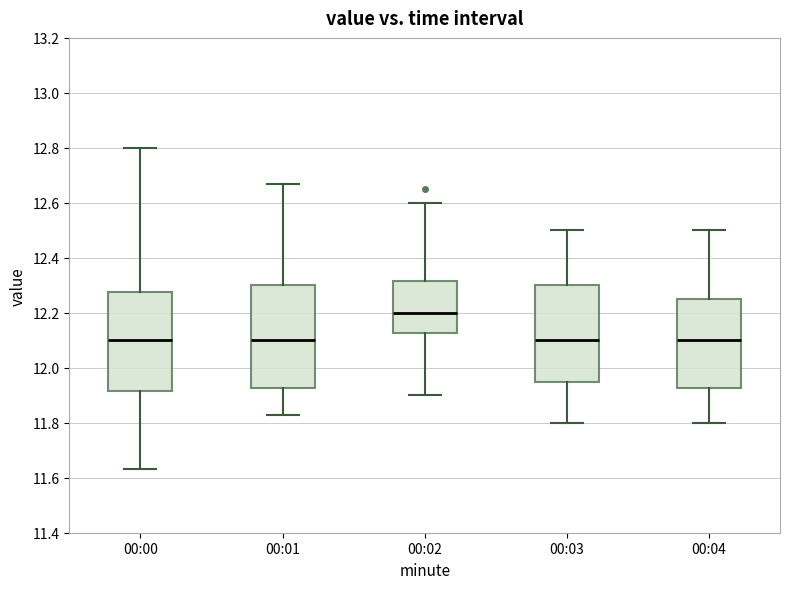

Which box's median line is the highest?

00:02